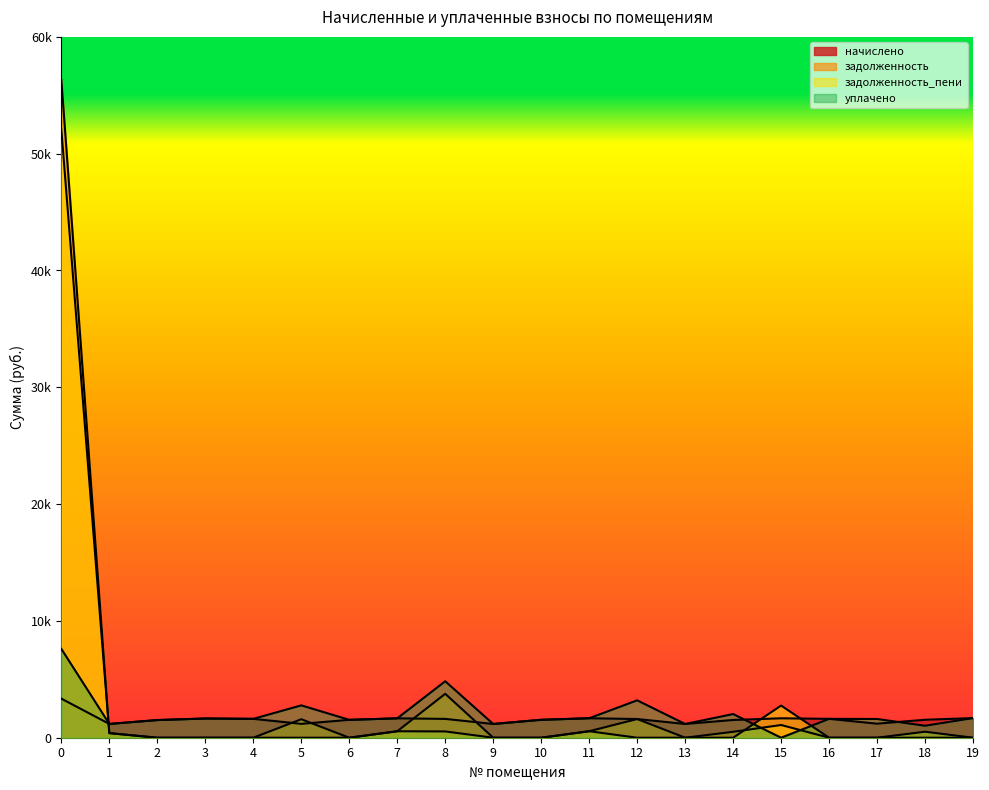

How many series are shown in this chart?

4